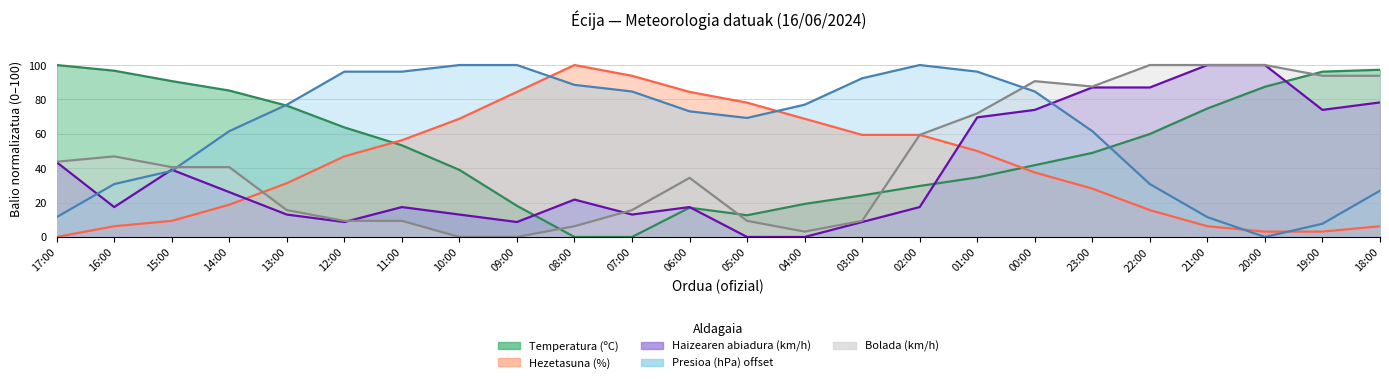

What is the label of the 3rd point from the left?

15:00